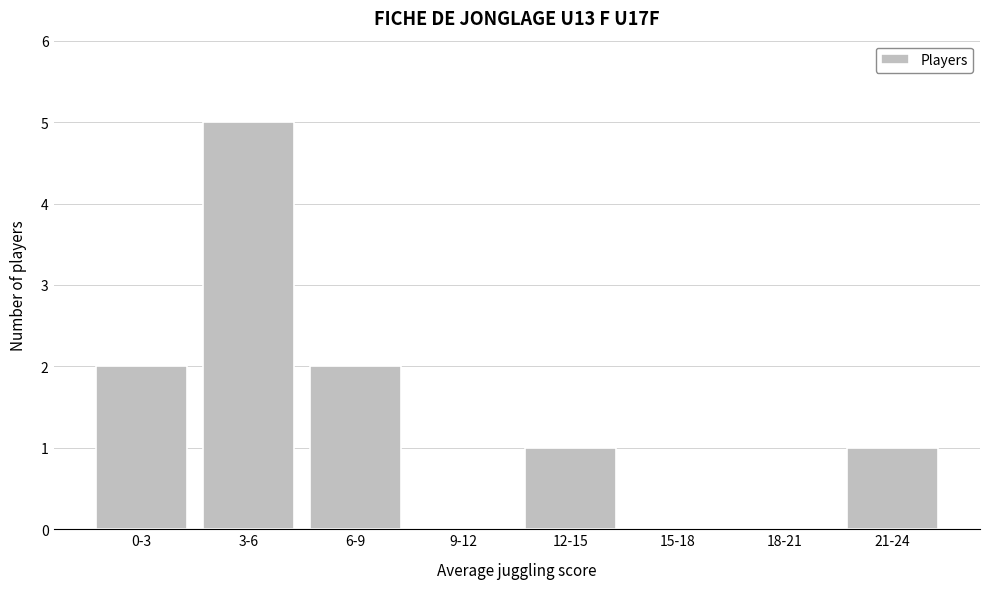

Reading left to right, extract all data points from this chart.

0-3=2	3-6=5	6-9=2	9-12=0	12-15=1	15-18=0	18-21=0	21-24=1